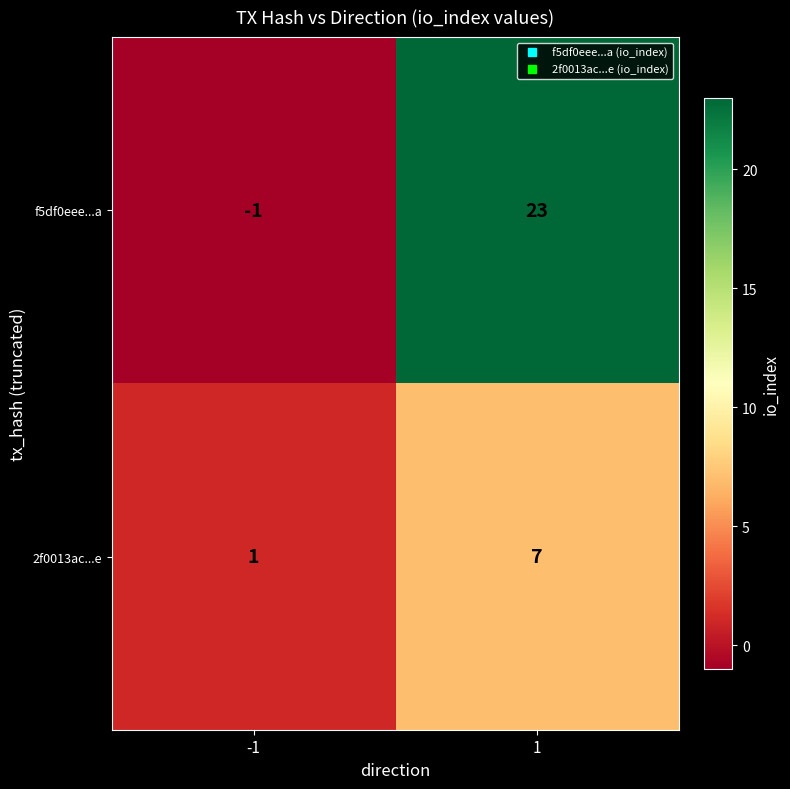

Read the f5df0eee...a value at 1, to the nearest 10.

20